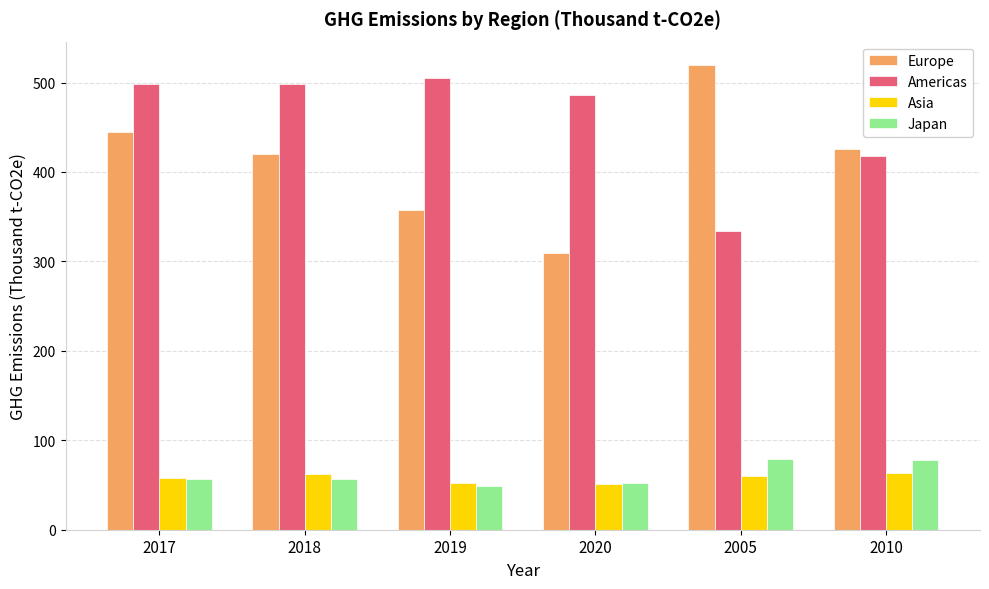

Rank the categories by Europe value from highest to lowest.

2005, 2017, 2010, 2018, 2019, 2020